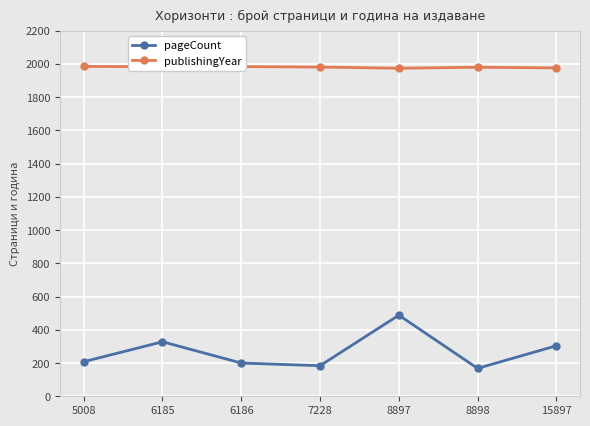

Read the publishingYear value at 8897, to the nearest 5.

1975